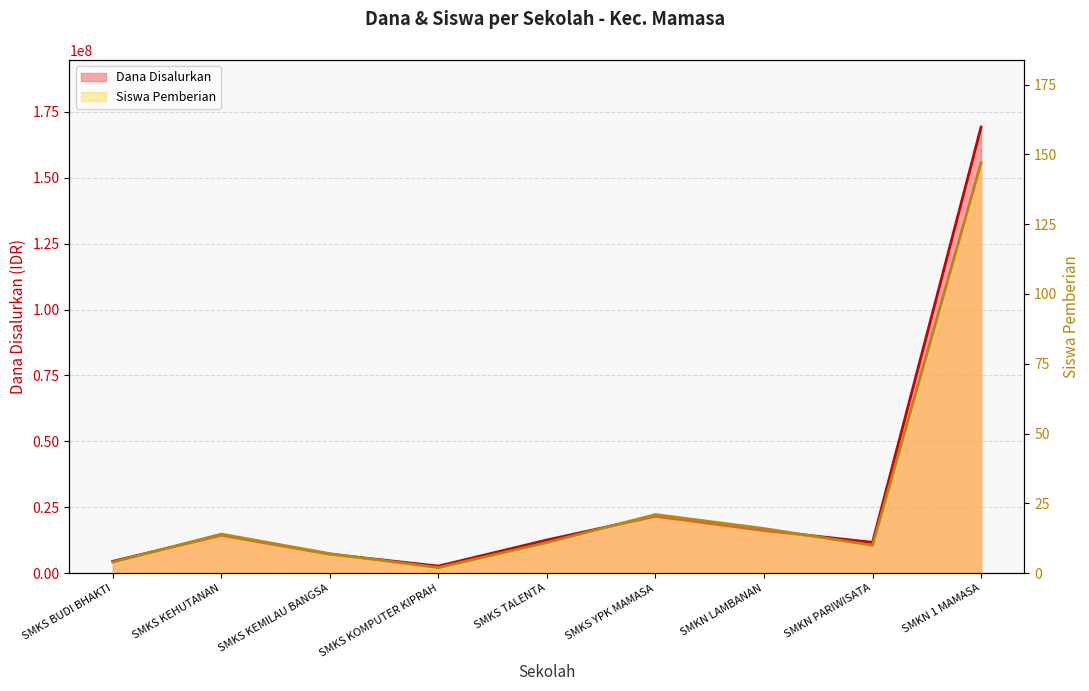

What is the difference between the maximum and minimum values in the Dana Disalurkan series?

166500000